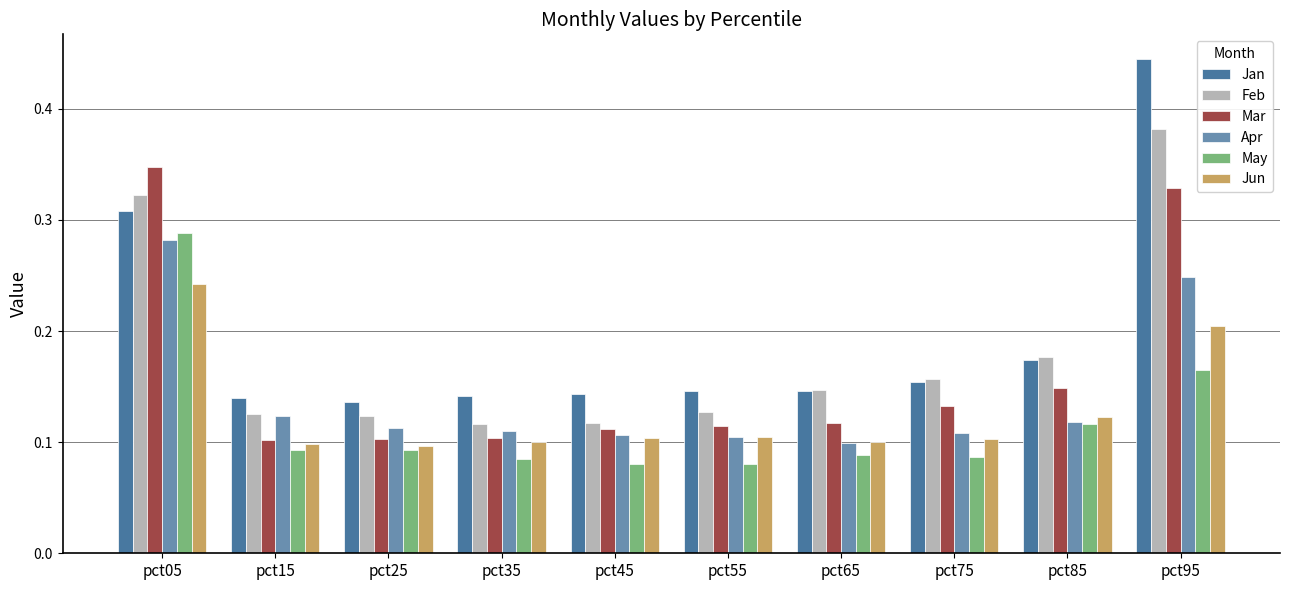

Count the May values in the range 0 to 1.

10